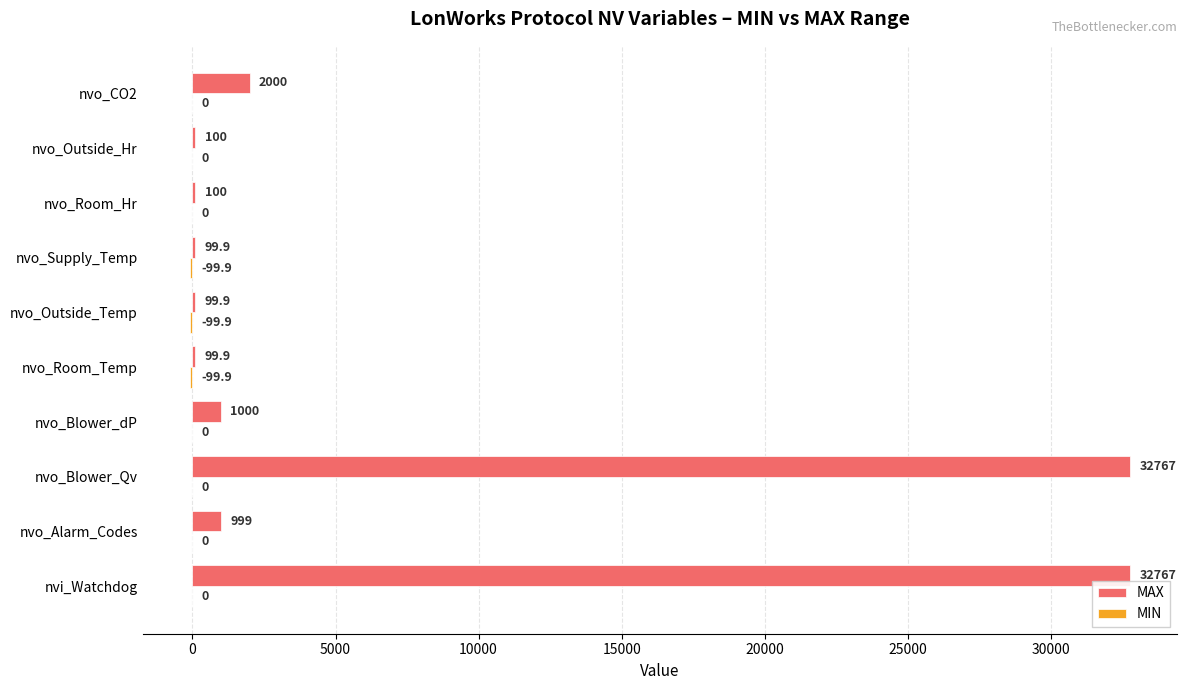

Which series has the largest total across all categories?

MAX